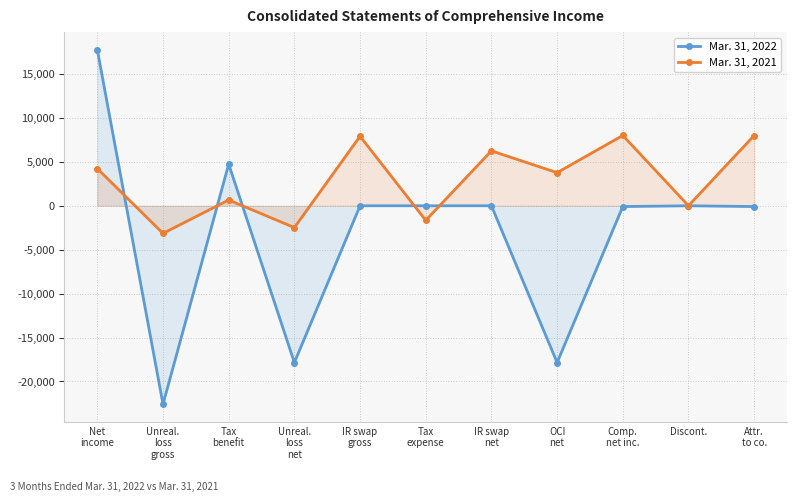

How many times do Mar. 31, 2021 and Mar. 31, 2022 cross each other?

5